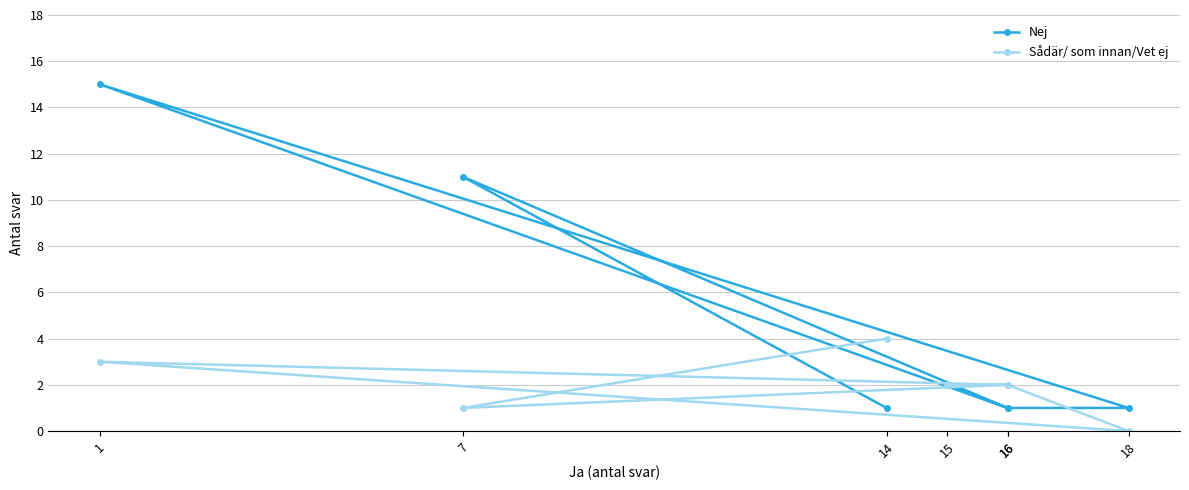

Rank the categories by Sådär/ som innan/Vet ej value from lowest to highest.

18, 7, 15, 16, 16, 1, 14